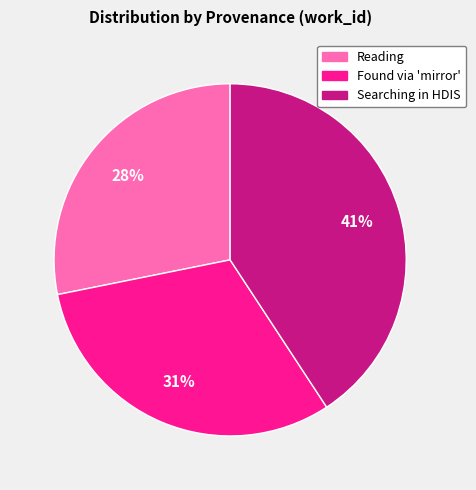

How many segments does this pie chart have?

3